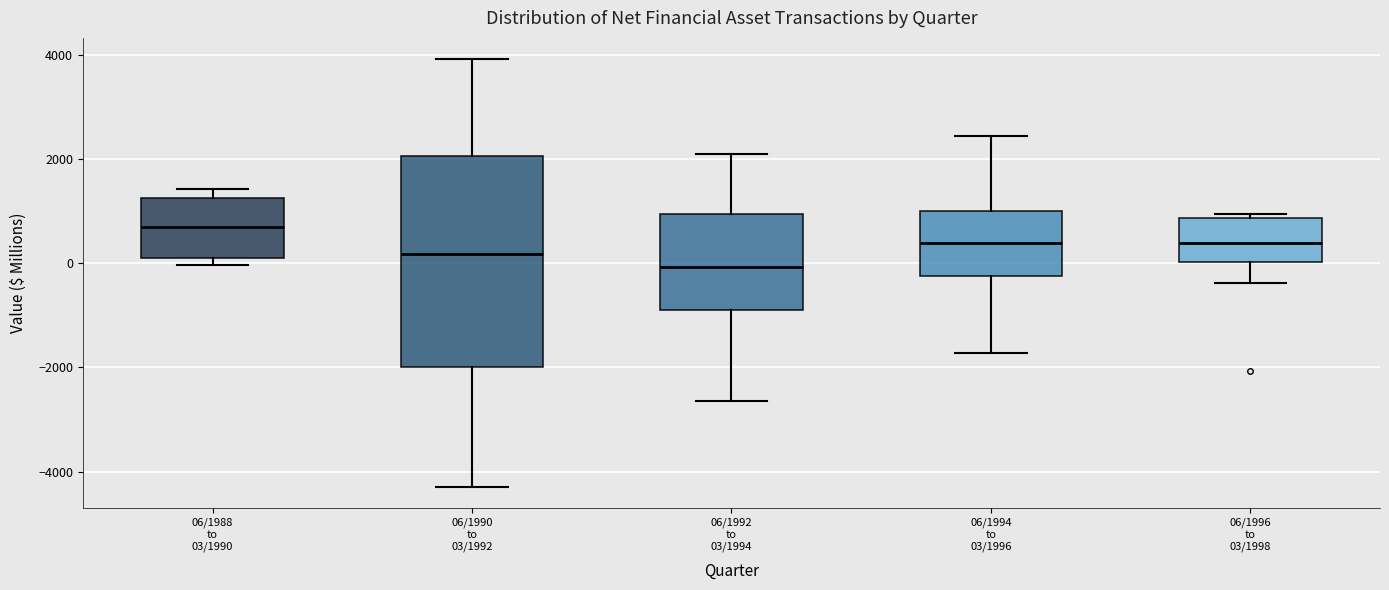

Reading left to right, transcribe this box plot: for each box, give where its median line is, the range the box spans, and where its two whiskers end, as read against the y-axis. The values are not printed on the chart, so give them approximately, as read against the axis.

06/1988 to 03/1990: median 600, box 200 to 1200, whiskers 0 to 1400
06/1990 to 03/1992: median 200, box -2000 to 2000, whiskers -4200 to 4000
06/1992 to 03/1994: median 0, box -1000 to 1000, whiskers -2600 to 2000
06/1994 to 03/1996: median 400, box -200 to 1000, whiskers -1800 to 2400
06/1996 to 03/1998: median 400, box 0 to 800, whiskers -400 to 1000